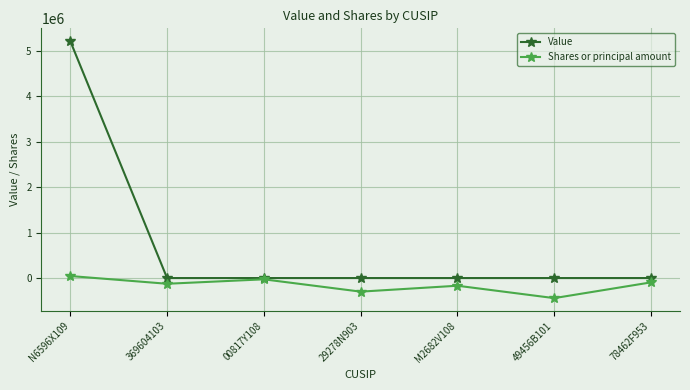

Where is the first local minimum for Shares or principal amount?

369604103